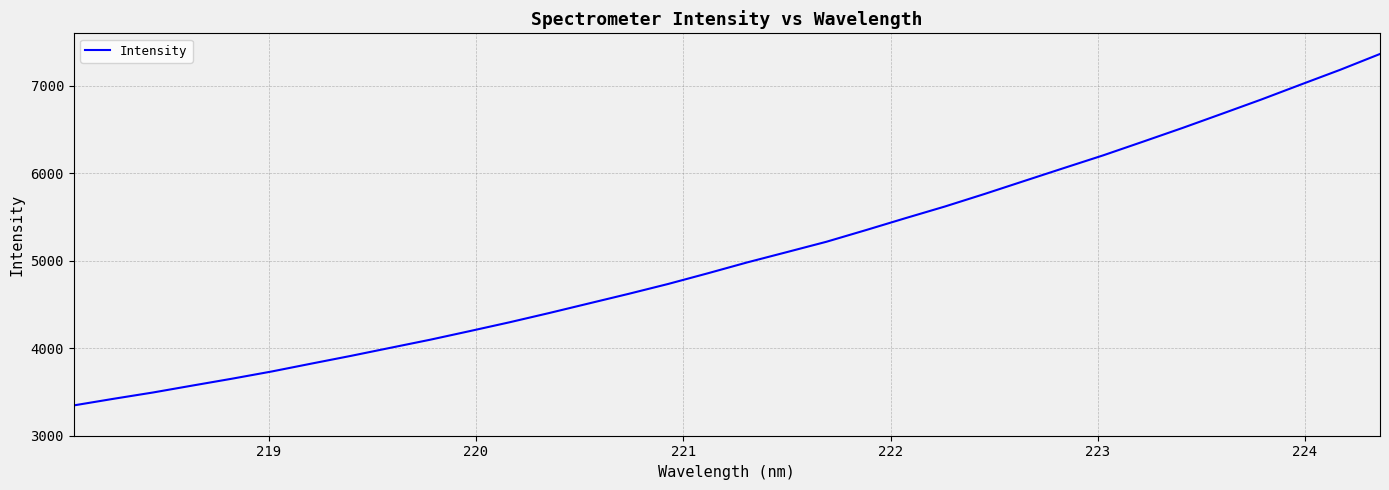

What is the difference between the maximum and minimum values?

4017.4